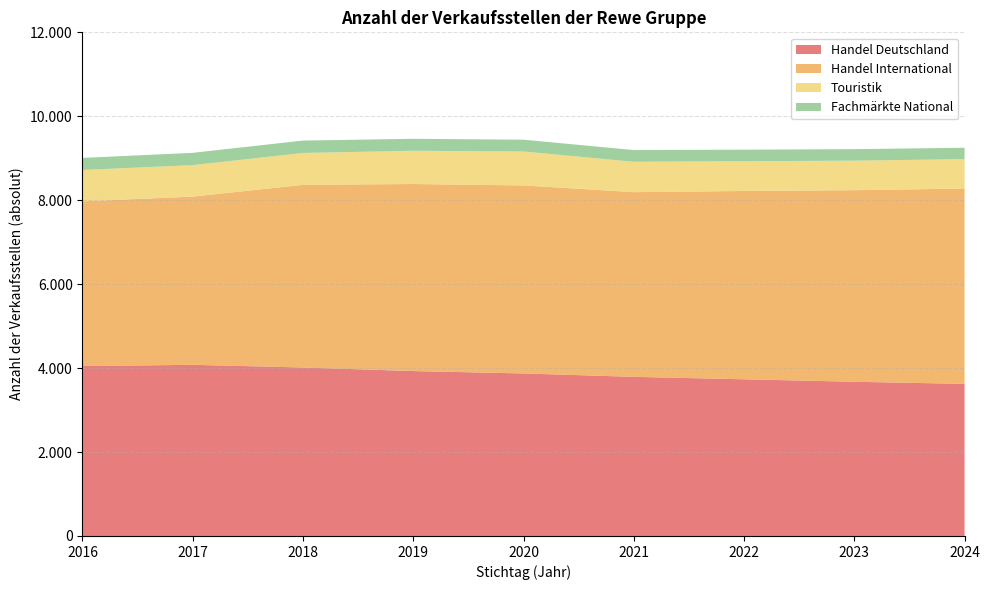

Reading right to left, transcribe all the data shown in this chart.

Handel Deutschland: 3624	3674	3733	3791	3872	3929	4014	4078	4048
Handel International: 4654	4565	4487	4401	4480	4457	4352	4008	3925
Touristik: 702	703	709	724	809	792	760	750	748
Fachmärkte National: 270	274	275	279	281	285	295	293	287